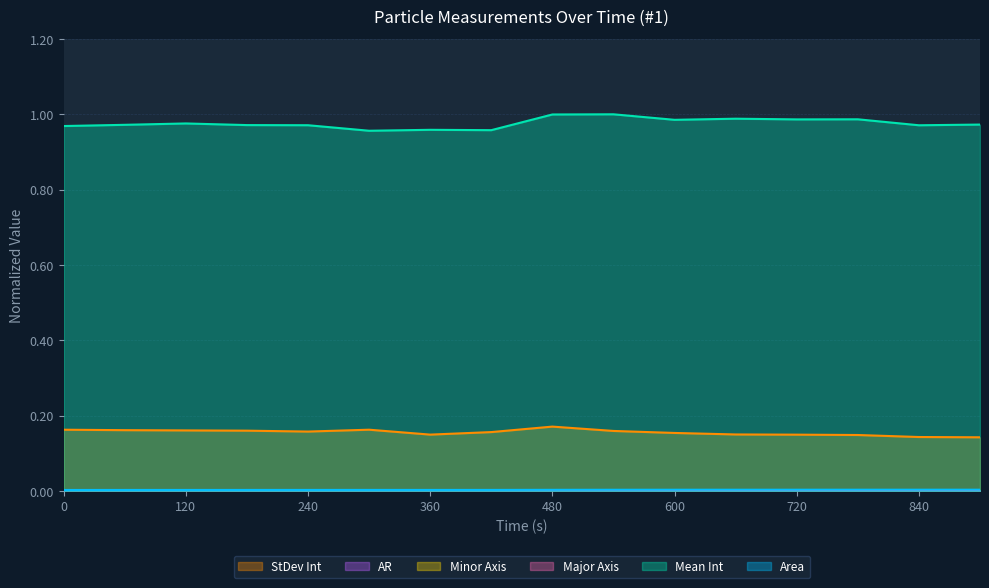

What is the sum of the StDev Int values at 60 and 180?

0.3